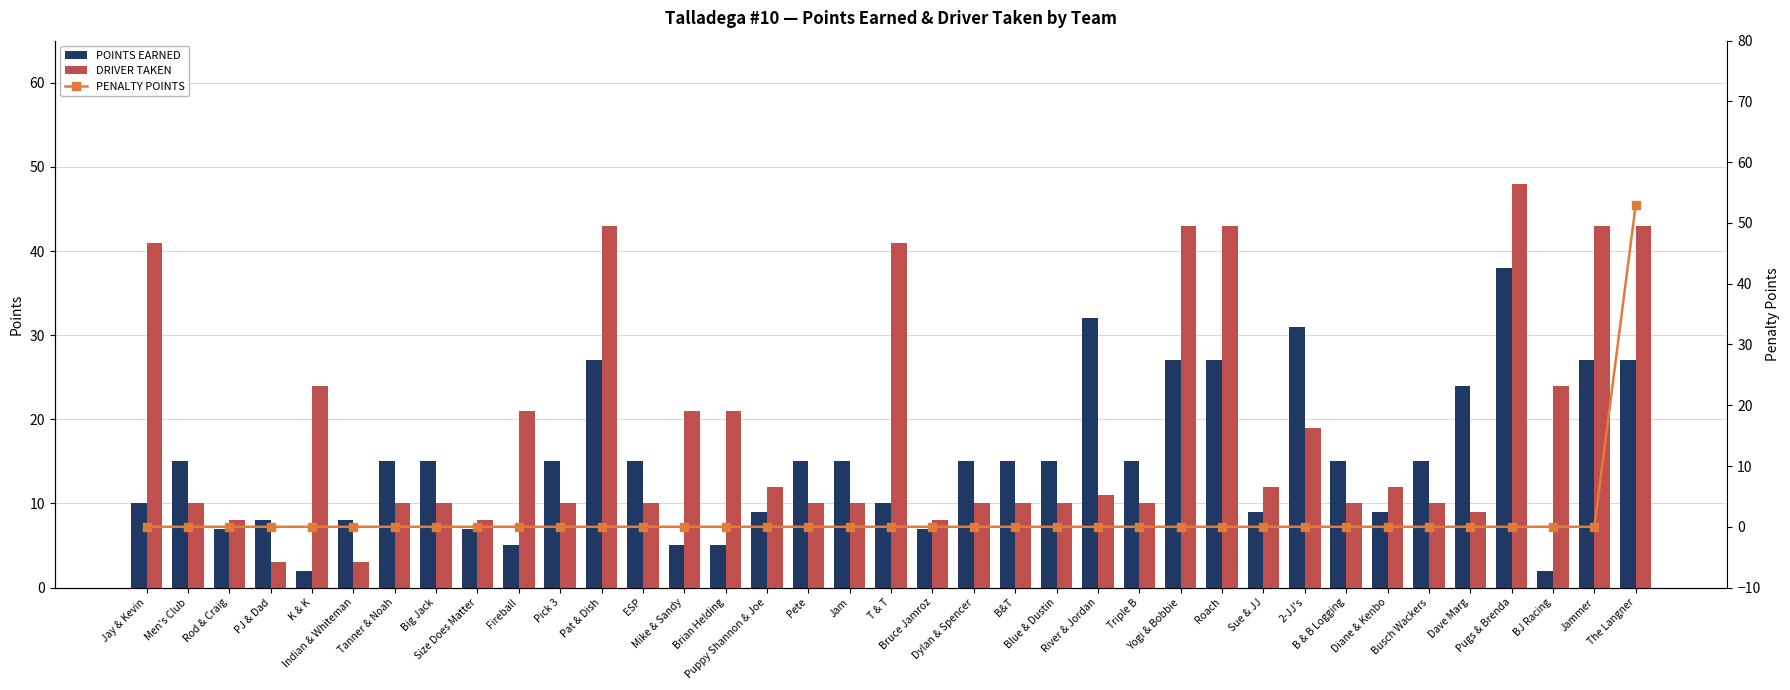

How many groups of bars are there?

37